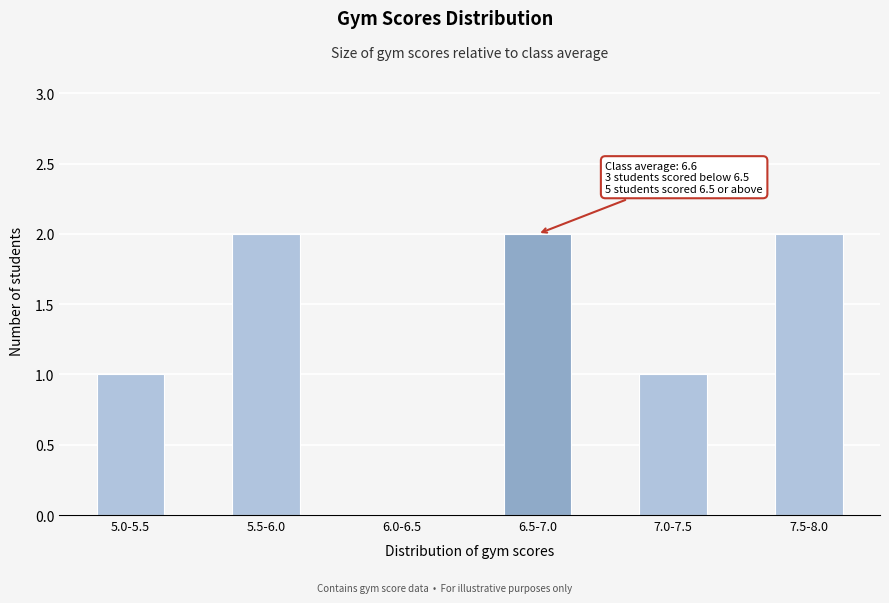

Reading left to right, extract all data points from this chart.

5.0-5.5=1	5.5-6.0=2	6.0-6.5=0	6.5-7.0=2	7.0-7.5=1	7.5-8.0=2